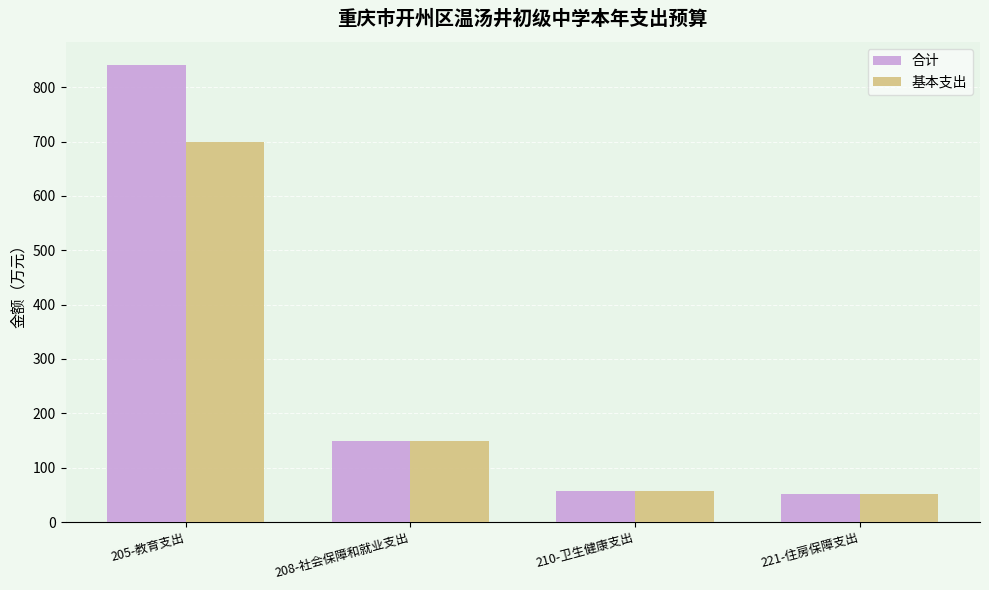

Rank the series by their average value, from highest to lowest.

合计, 基本支出